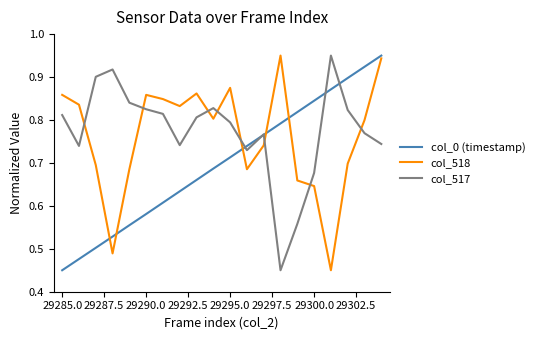

Which series ends up on top after the final intersection of col_518 and col_517?

col_518